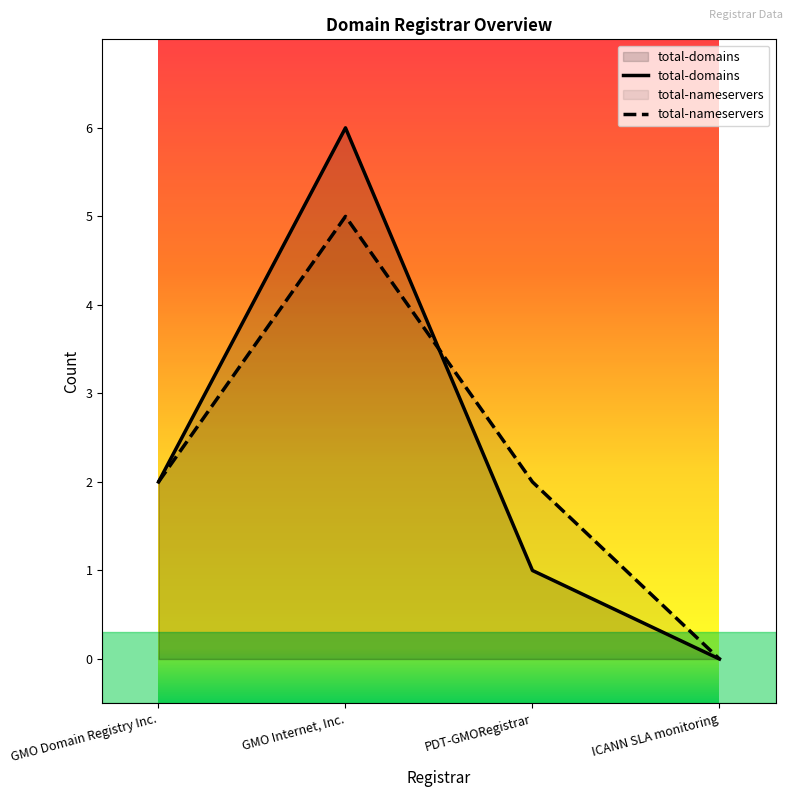

Is it true that total-nameservers equals 0 at ICANN SLA monitoring?

True